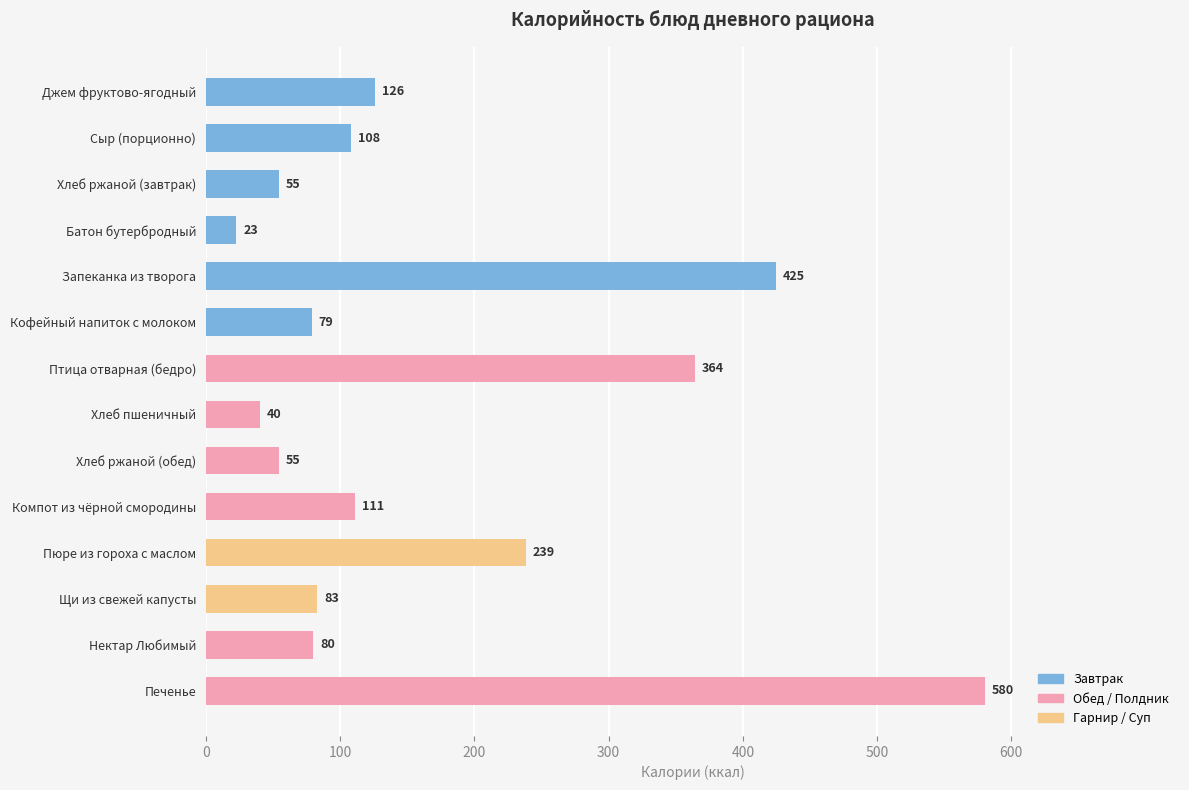

At which label is the value closest to 301?

Пюре из гороха с маслом